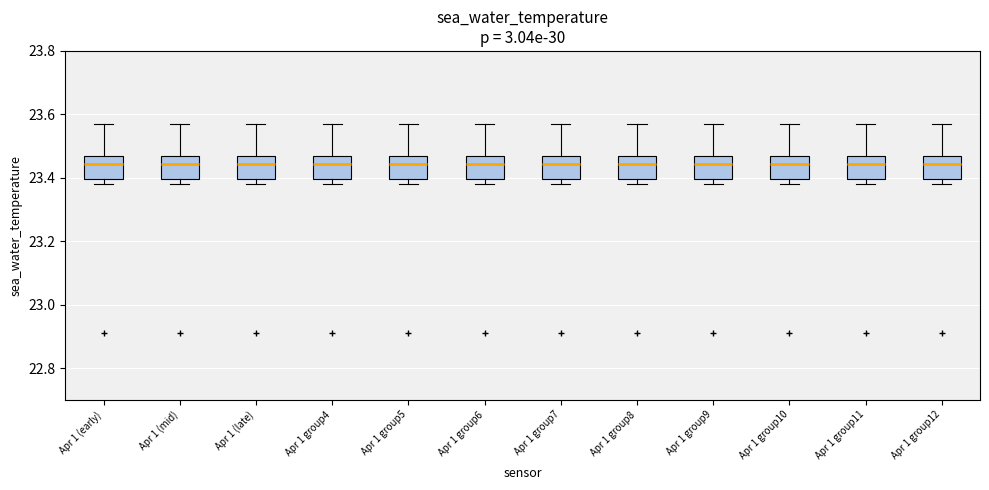

Where does the upper whisker of the box for Apr 1 (late) end on the y-axis? The values are not printed on the chart, so give them approximately, as read against the axis.

23.58